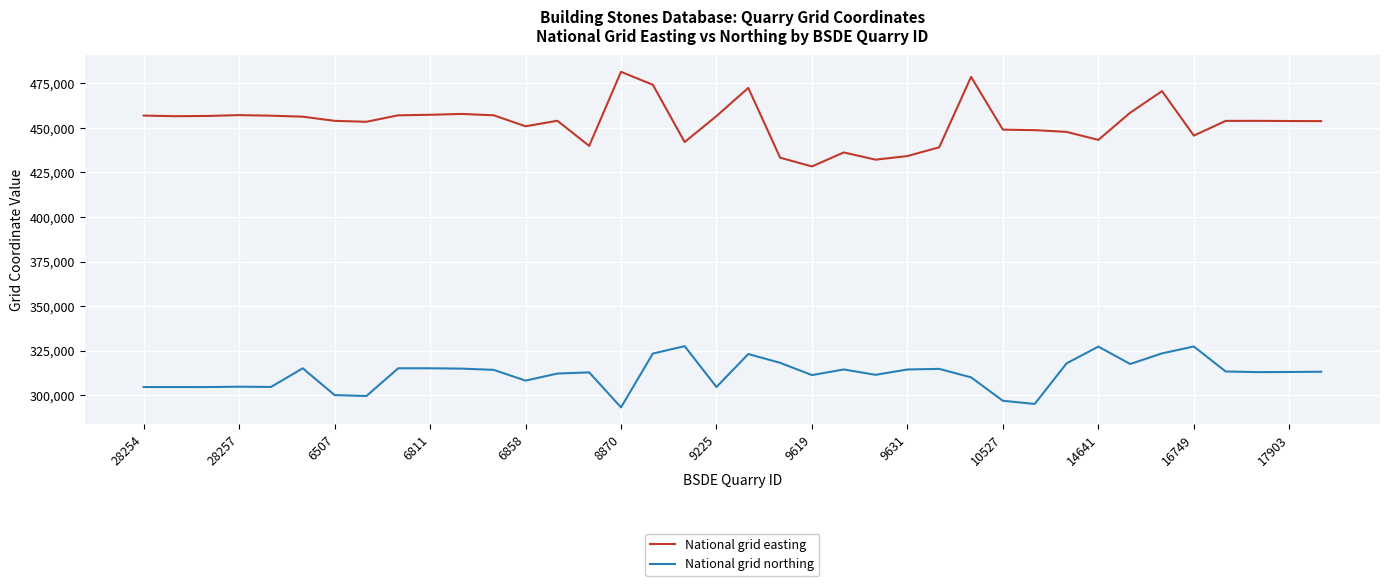

True or false: National grid northing and National grid easting cross at least once.

False